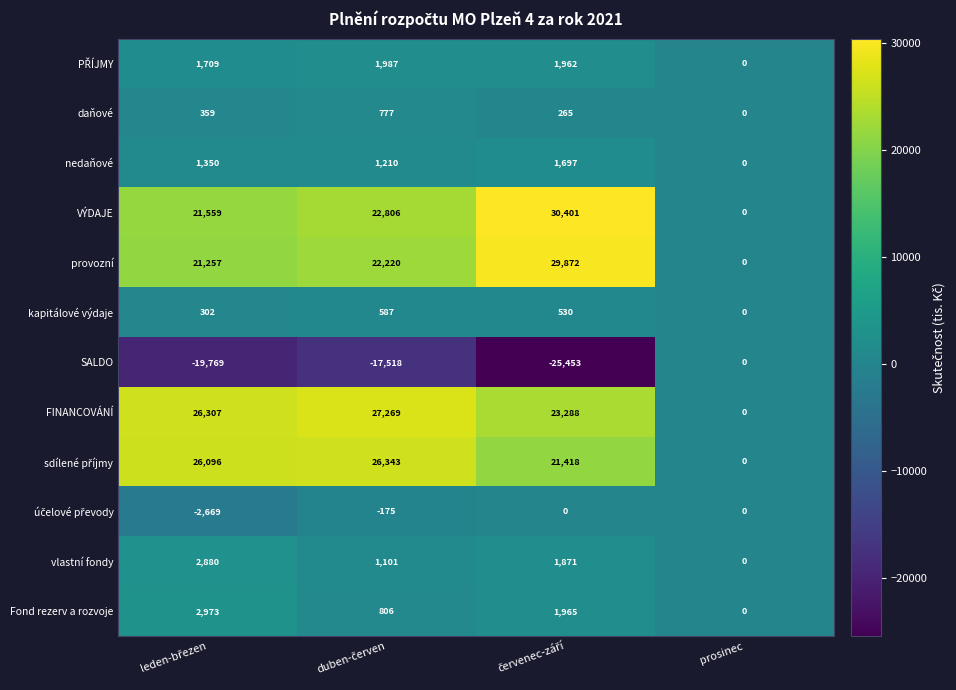

What is the difference between the maximum and minimum values in the Fond rezerv a rozvoje series?

2973